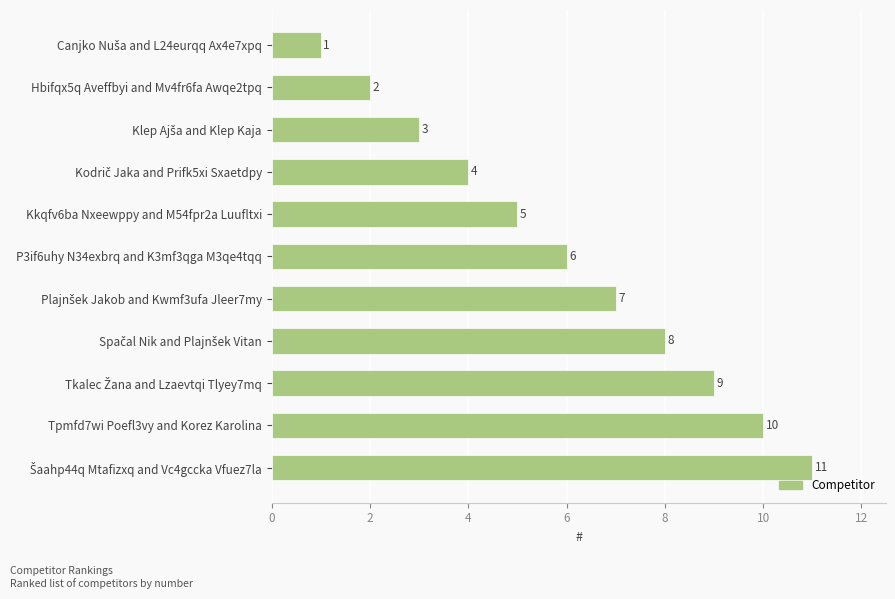

What is the difference between the second highest and second lowest values?

8